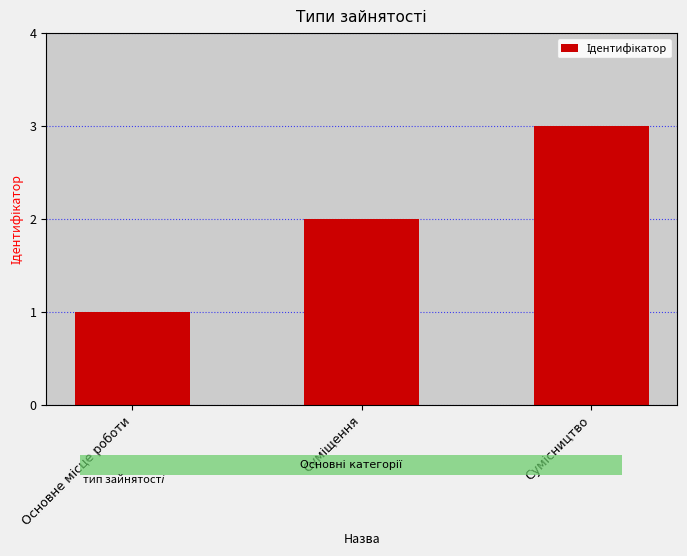

What is the sum of all values?

6